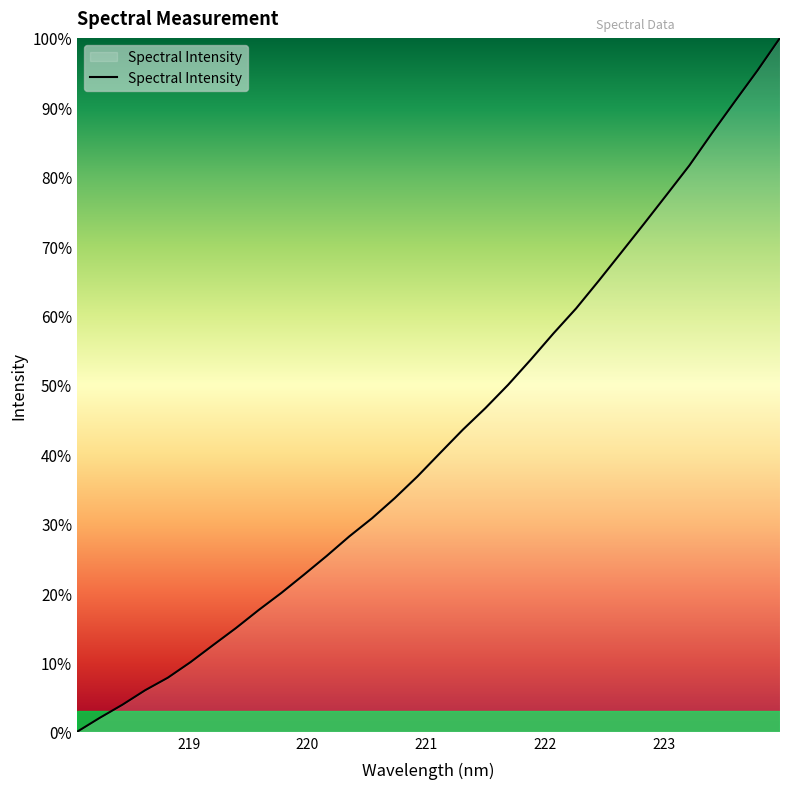

What is the difference between the maximum and minimum values?

100.0